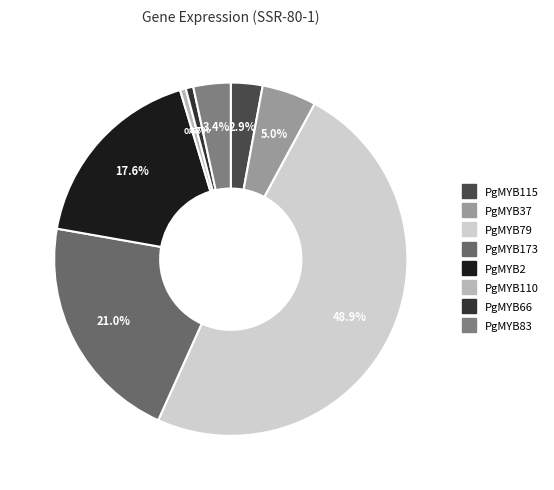

The PgMYB110 slice represents 1% of the pie. True or false?

True